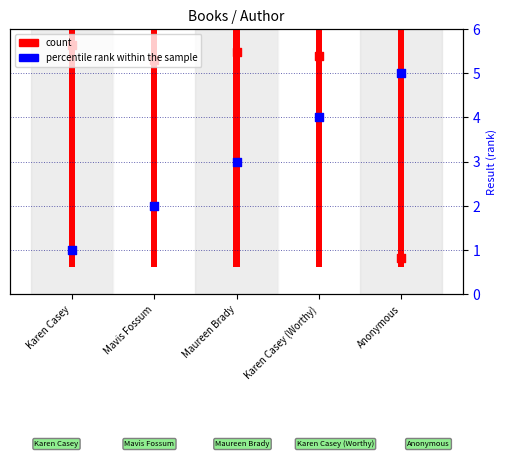

Which series reaches the maximum Y coordinate?

count